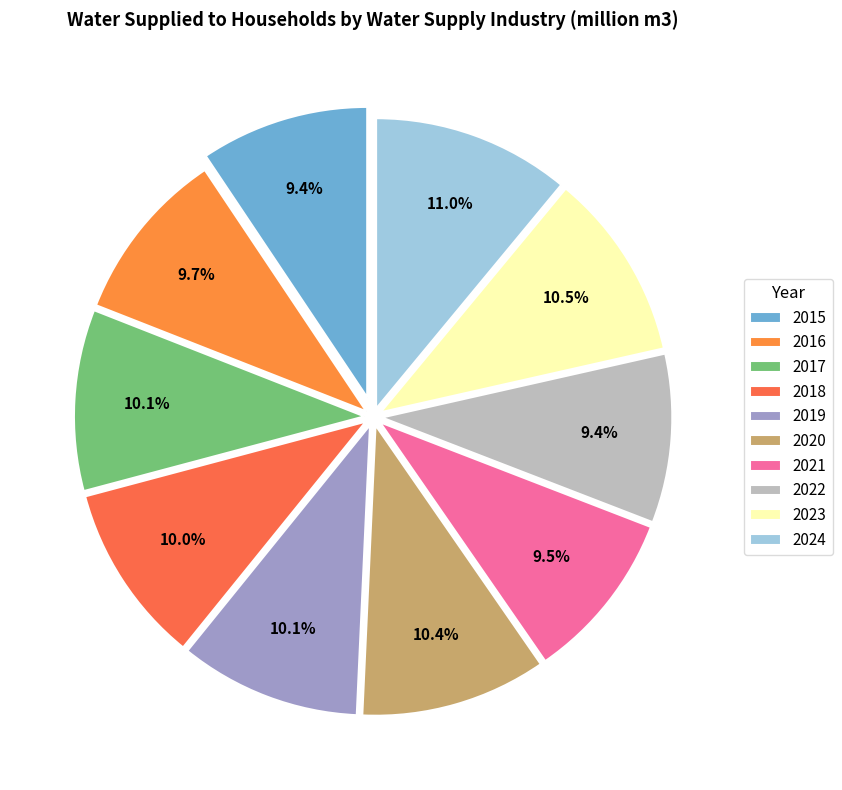

What is the ratio of the value at 2019 to the value at 2023?

1.0